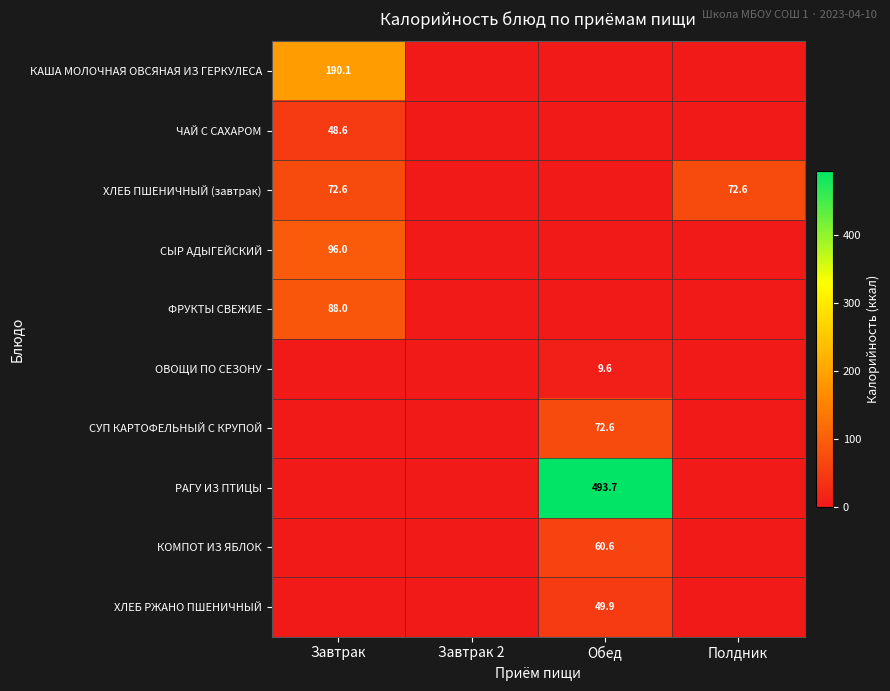

Which has a higher value, Завтрак or Завтрак 2?

Завтрак